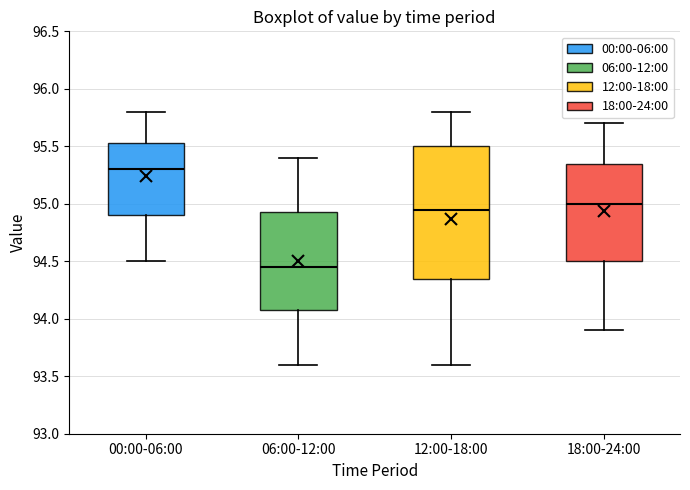

Which box's median line is the lowest?

06:00-12:00